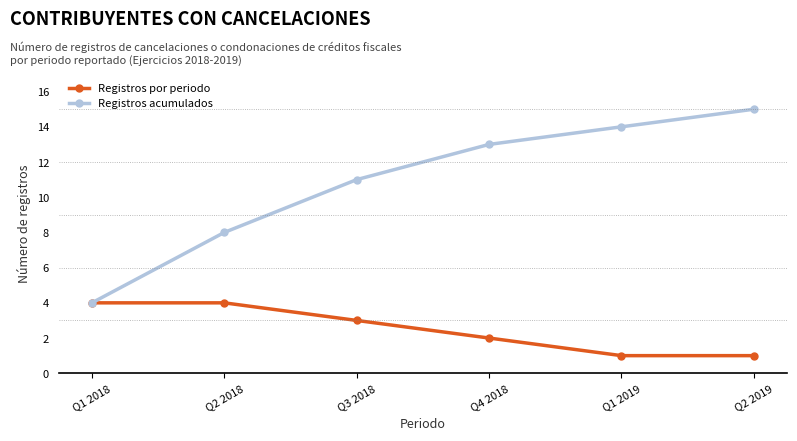

Reading left to right, extract all data points from this chart.

Registros por periodo: 4	4	3	2	1	1
Registros acumulados: 4	8	11	13	14	15